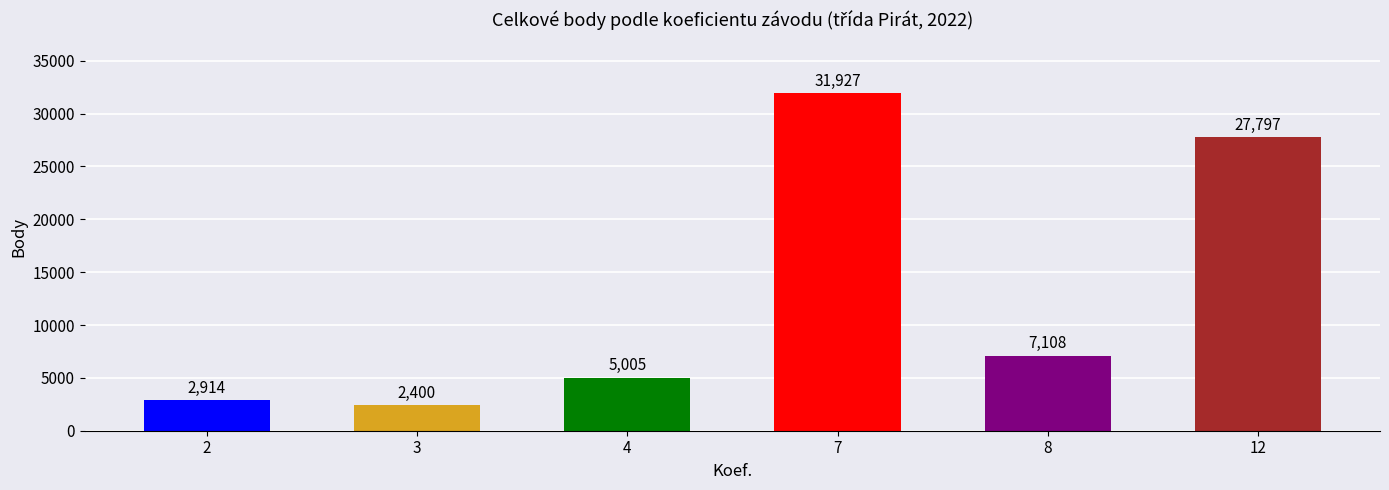

True or false: the data shows 9004 at 7.

False